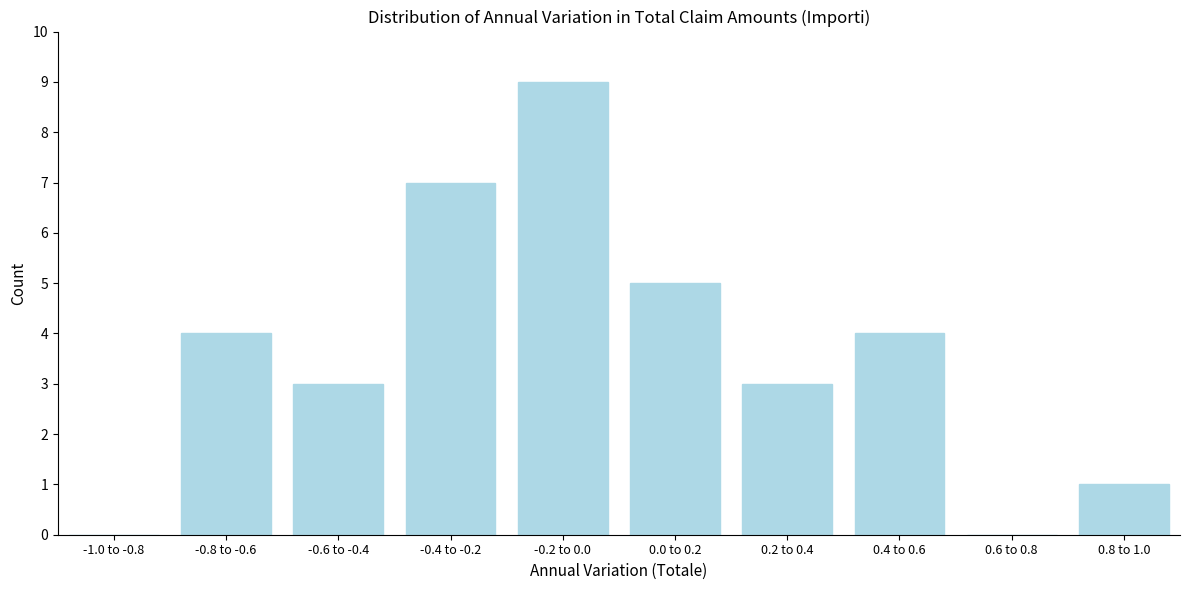

Reading left to right, extract all data points from this chart.

-1.0 to -0.8=0	-0.8 to -0.6=4	-0.6 to -0.4=3	-0.4 to -0.2=7	-0.2 to 0.0=9	0.0 to 0.2=5	0.2 to 0.4=3	0.4 to 0.6=4	0.6 to 0.8=0	0.8 to 1.0=1